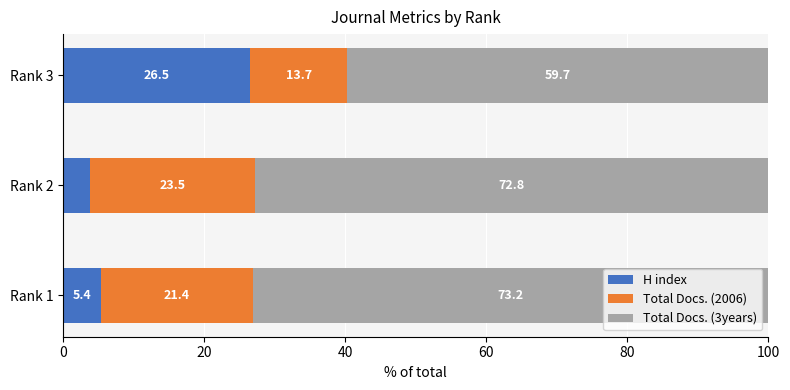

What are all the series names shown in the legend?

H index, Total Docs. (2006), Total Docs. (3years)